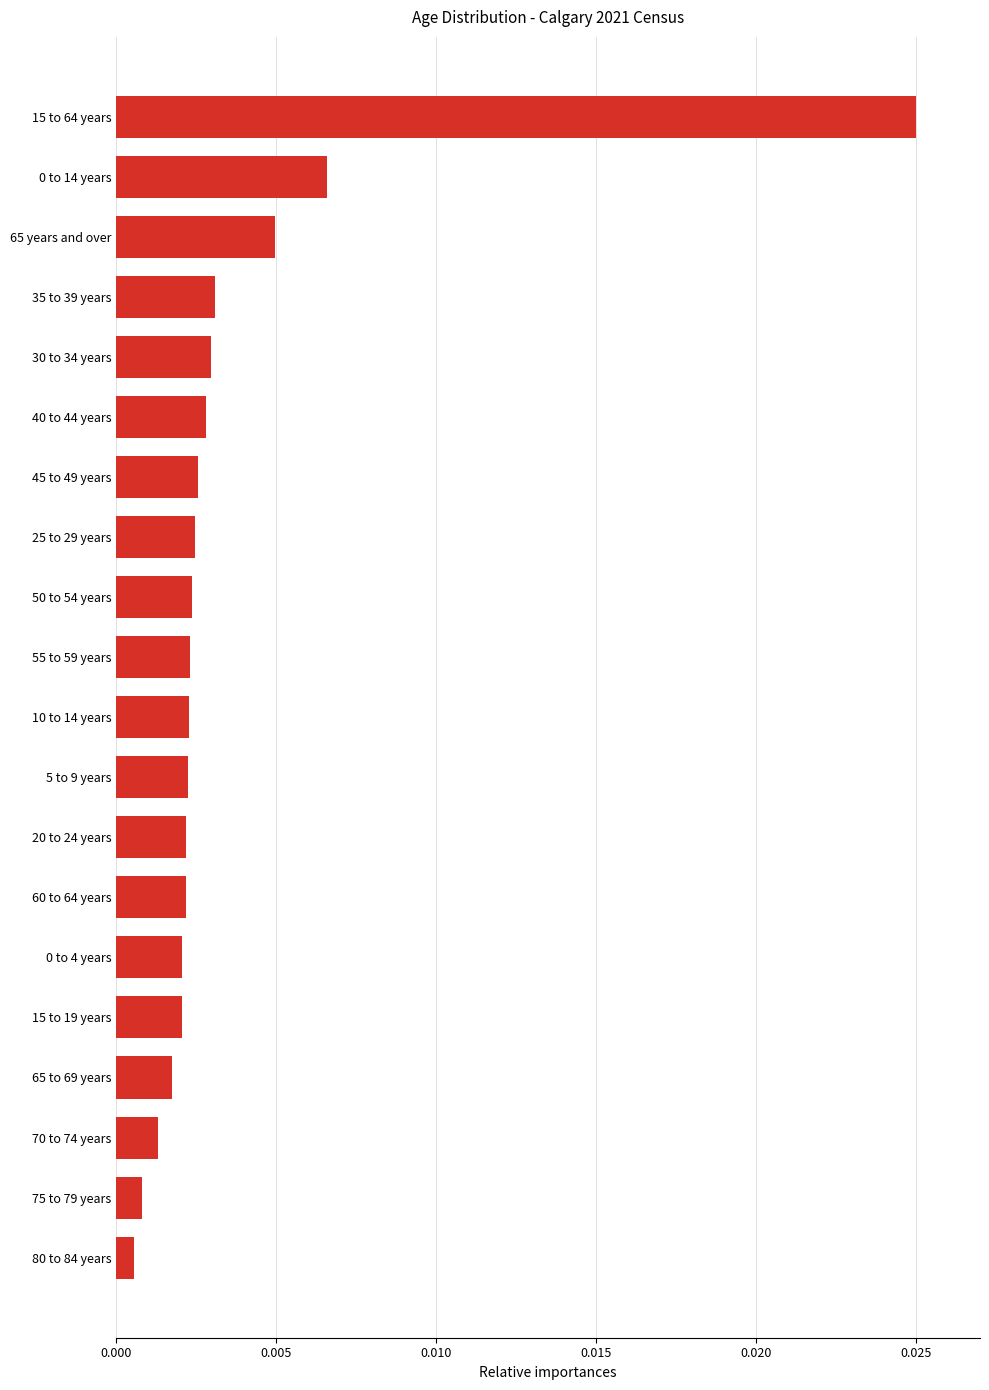

Between 80 to 84 years and 45 to 49 years, which is larger?

45 to 49 years